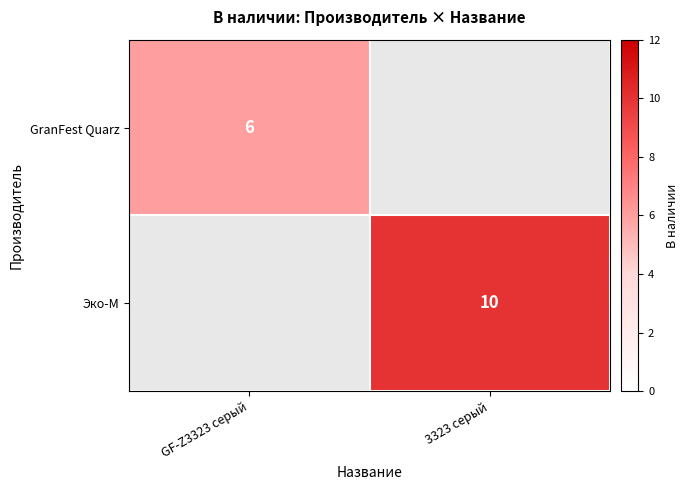

The Эко-М series shows 14 at 3323 серый. True or false?

False